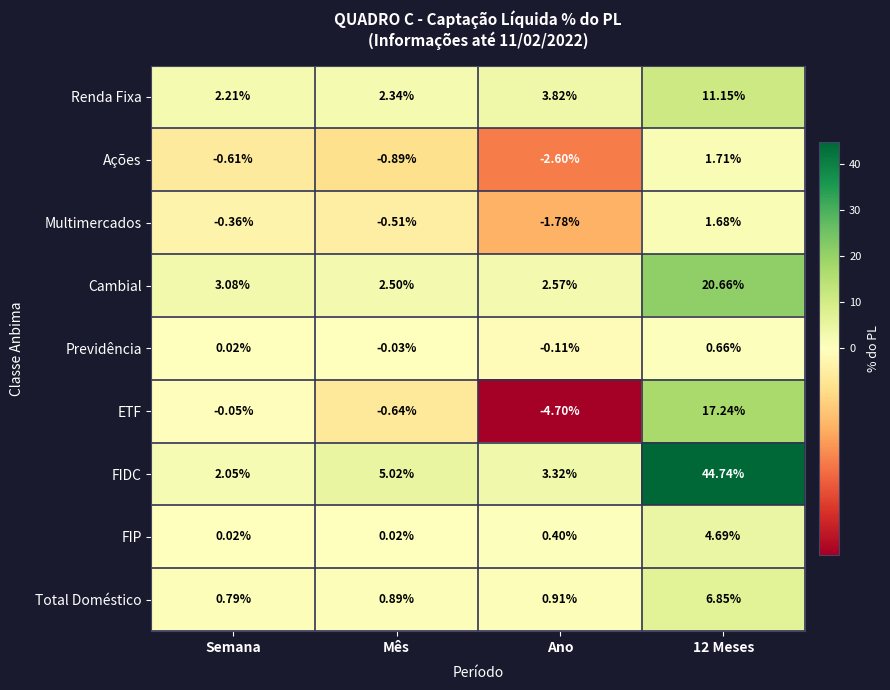

List the series in order of their peak value, highest first.

FIDC, Cambial, ETF, Renda Fixa, Total Doméstico, FIP, Ações, Multimercados, Previdência